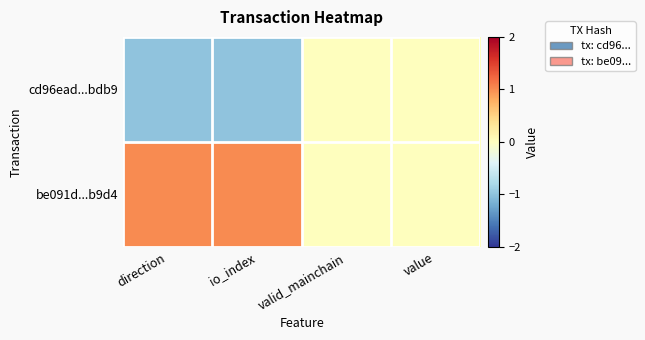

How many data points does each series have?

4